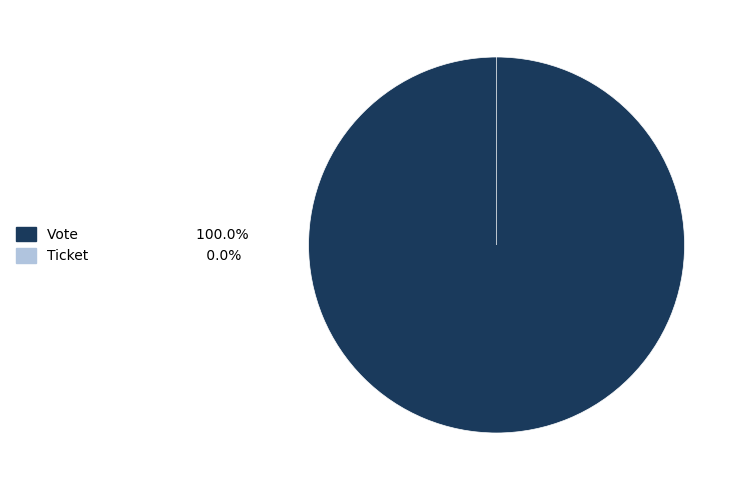

The Vote slice represents 93% of the pie. True or false?

False